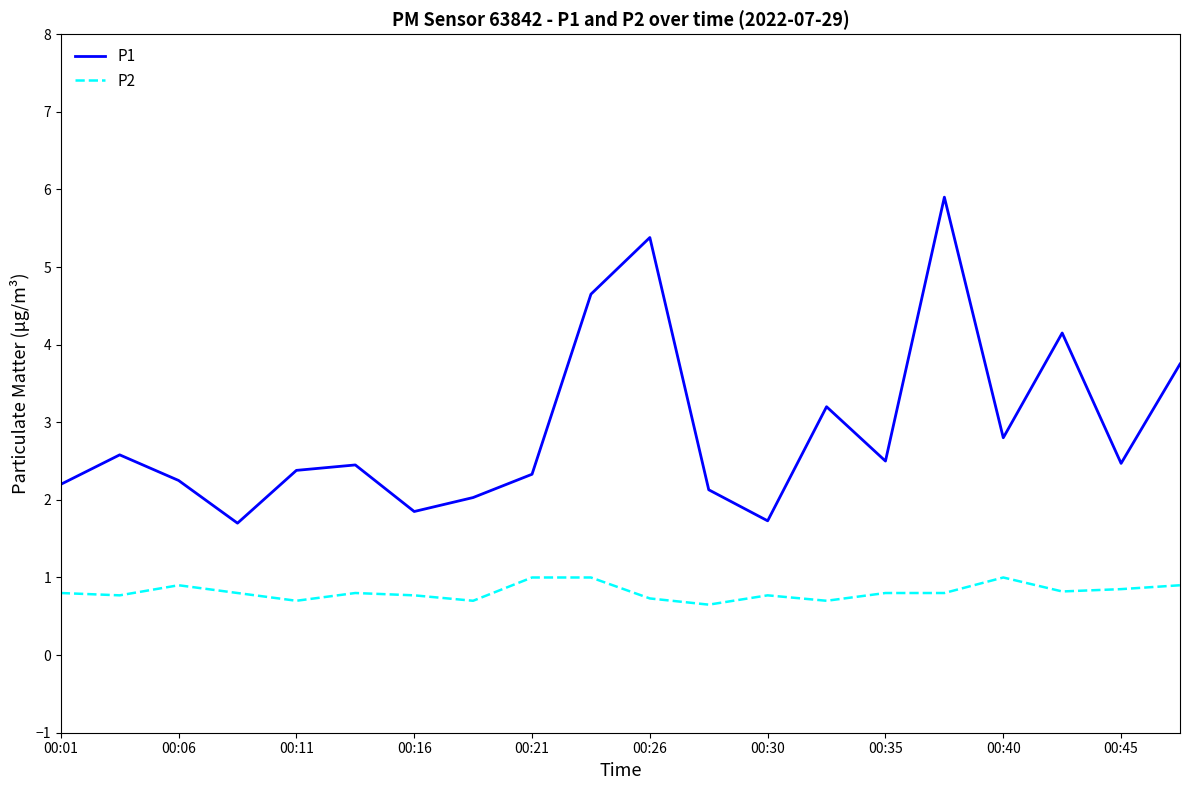

What is the difference between the maximum and minimum values in the P1 series?

4.2